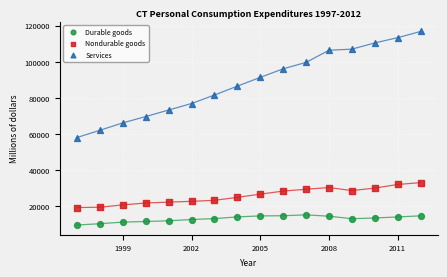

Across all data points, what is the range of Y values (max minus min)?

107303